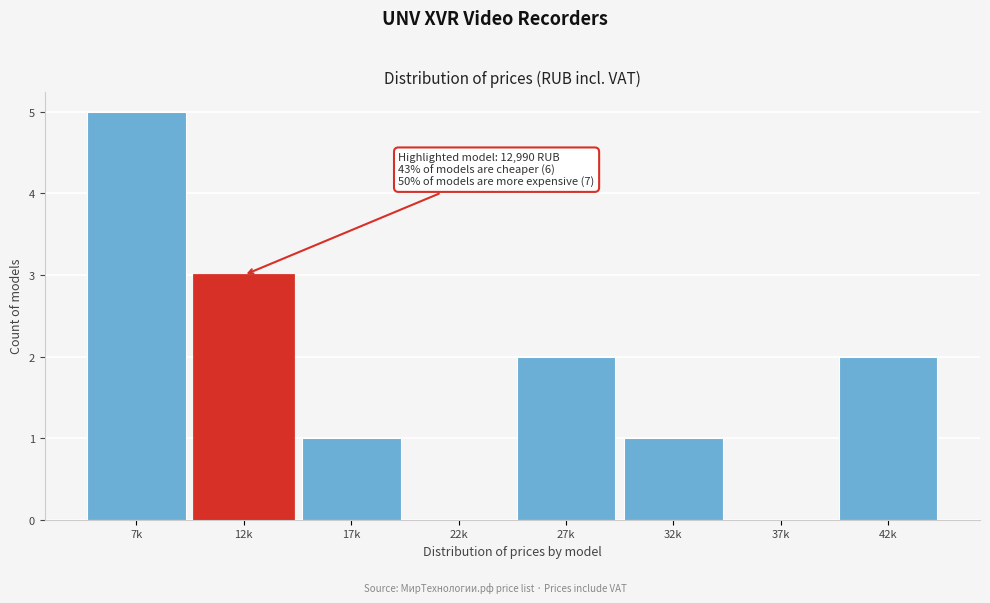

Reading left to right, extract all data points from this chart.

7k=5	12k=3	17k=1	22k=0	27k=2	32k=1	37k=0	42k=2